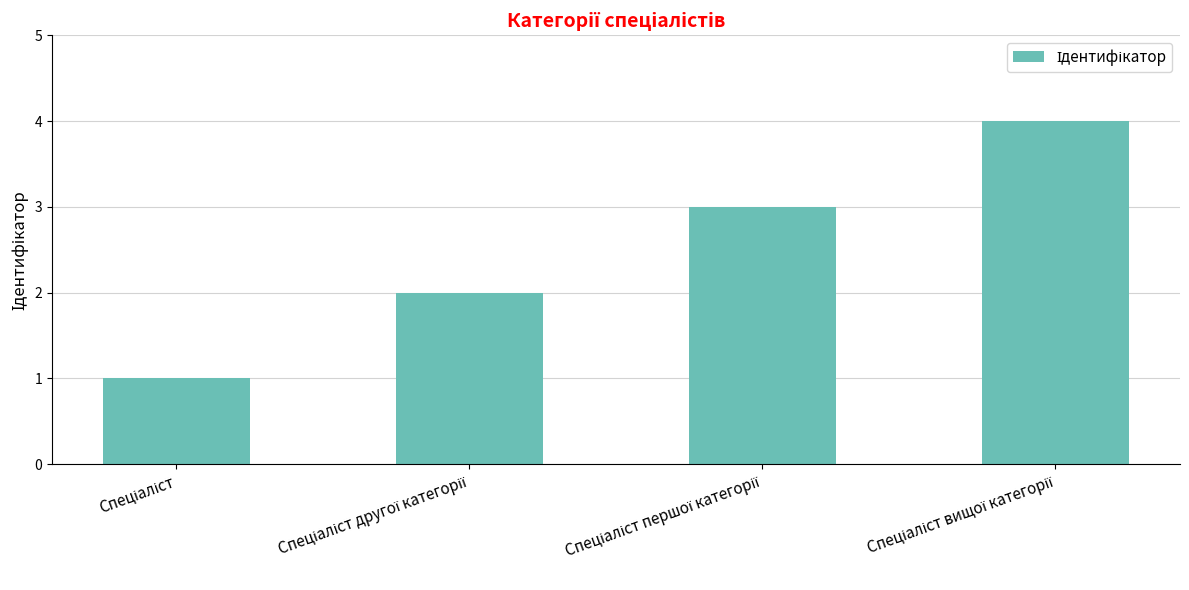

What is the greatest value displayed?

4